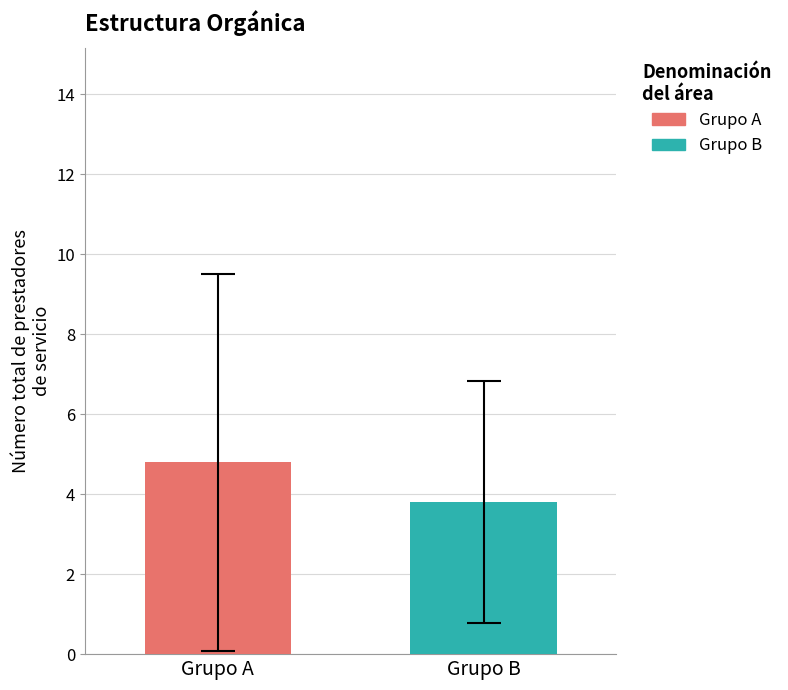

Which series has the widest spread of values?

Grupo A